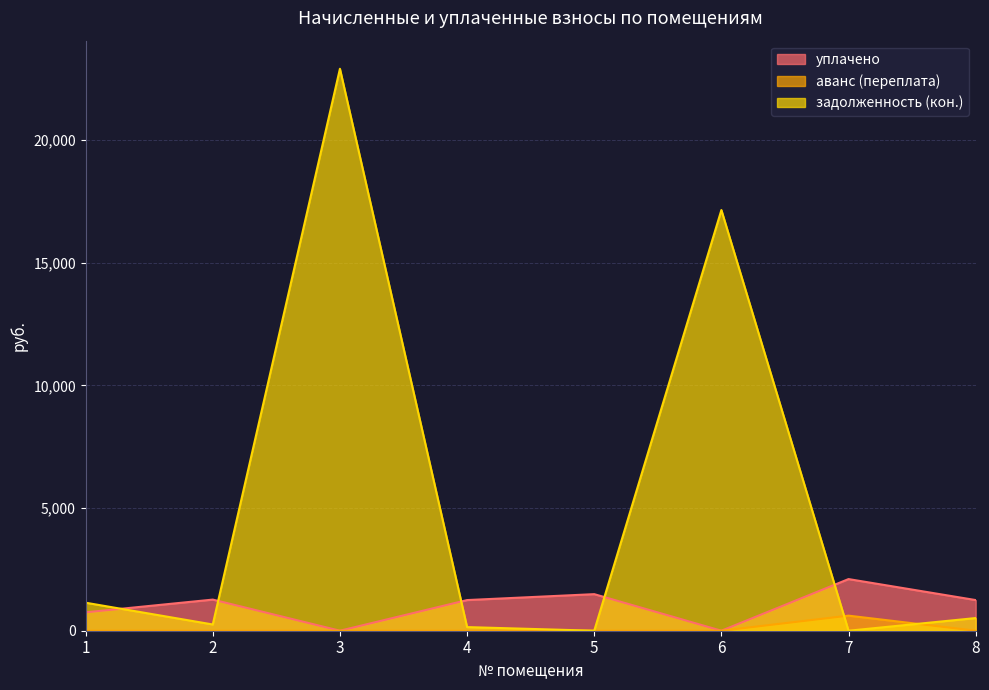

Reading right to left, transcribe all the data shown in this chart.

уплачено: 8=1250.0	7=2106.0	6=0.0	5=1491.4	4=1250.0	3=0.0	2=1269.3	1=750.0
аванс (переплата): 8=0.0	7=614.6	6=0.0	5=0.0	4=0.0	3=0.0	2=0.0	1=0.0
задолженность (кон.): 8=516.6	7=0.0	6=17155.4	5=0.0	4=147.8	3=22915.8	2=254.5	1=1142.4